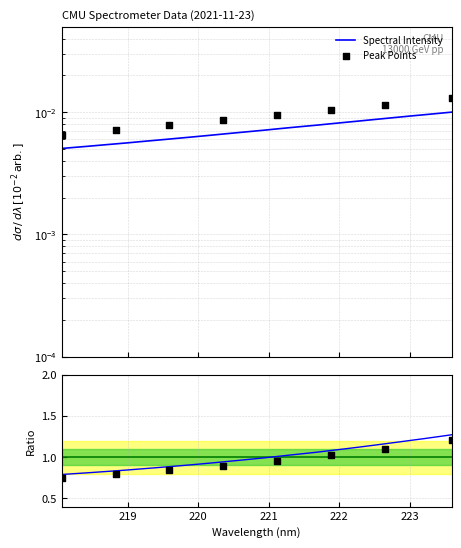

Between 220.5444 and 219.7801, which is larger?

220.5444